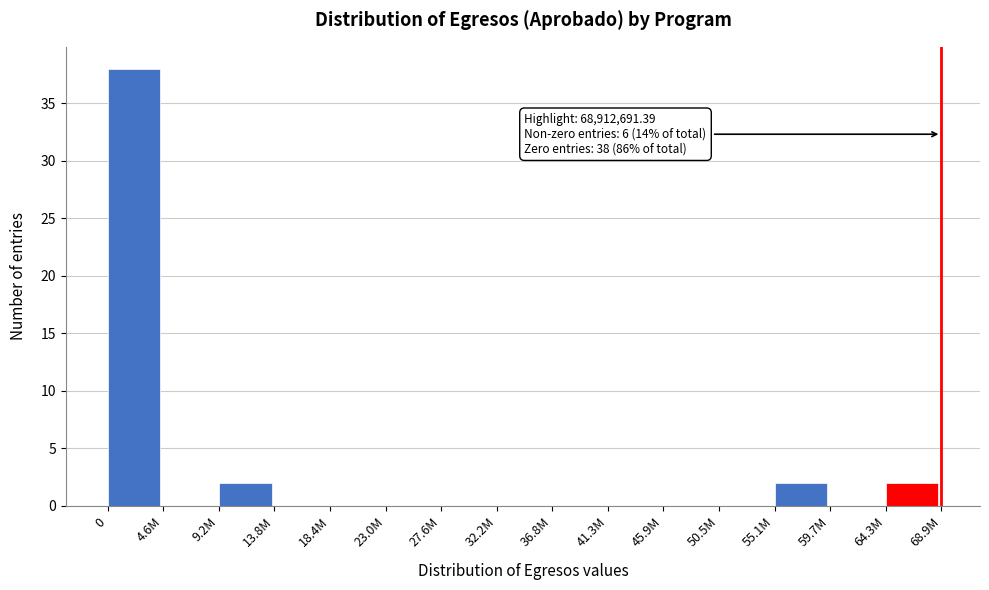

Reading right to left, transcribe all the data shown in this chart.

64.3M=2	59.7M=0	55.1M=2	50.5M=0	45.9M=0	41.3M=0	36.8M=0	32.2M=0	27.6M=0	23.0M=0	18.4M=0	13.8M=0	9.2M=2	4.6M=0	0=38